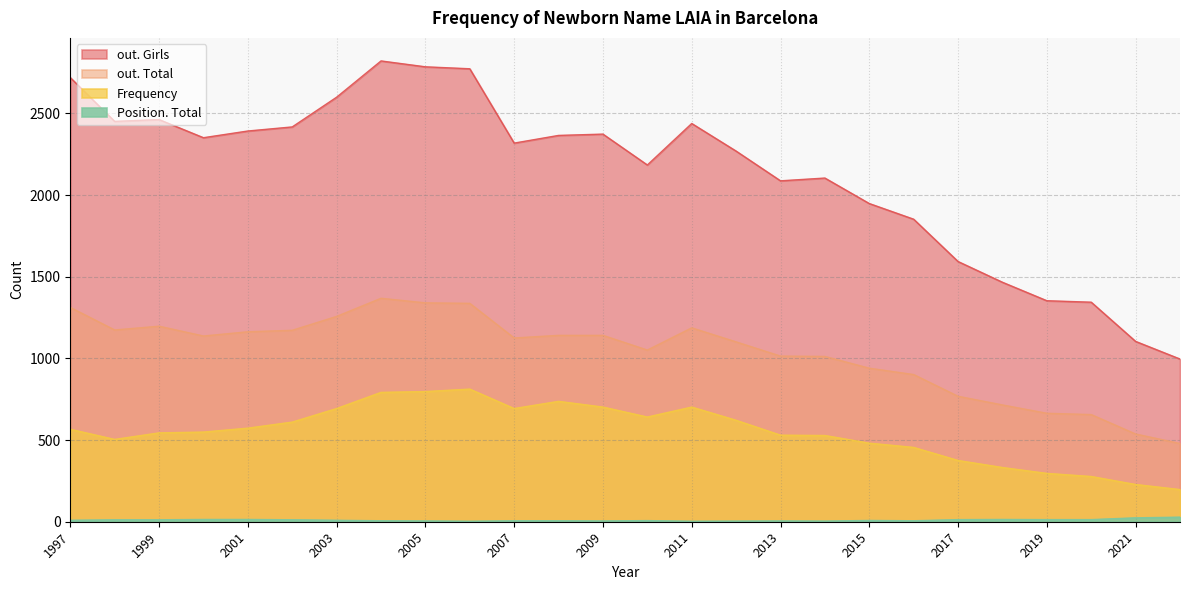

True or false: out. Girls has more than 2 interior local peaks.

True